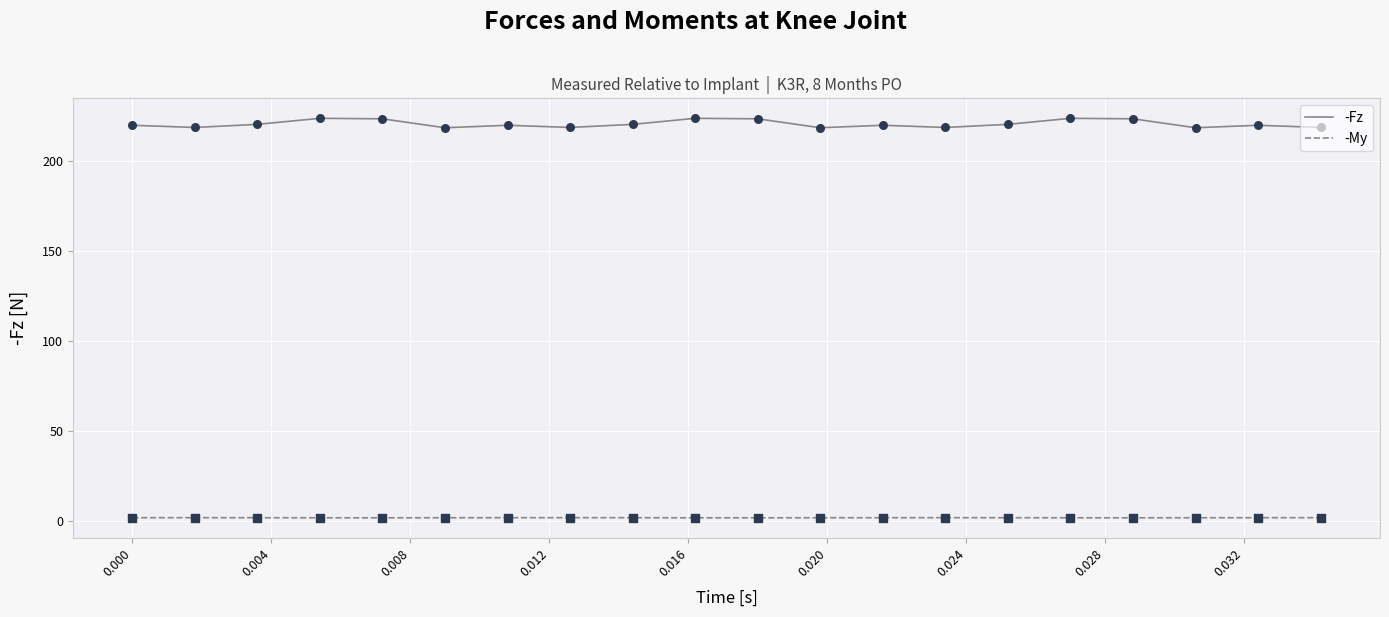

Which series has the widest spread of values?

-Fz